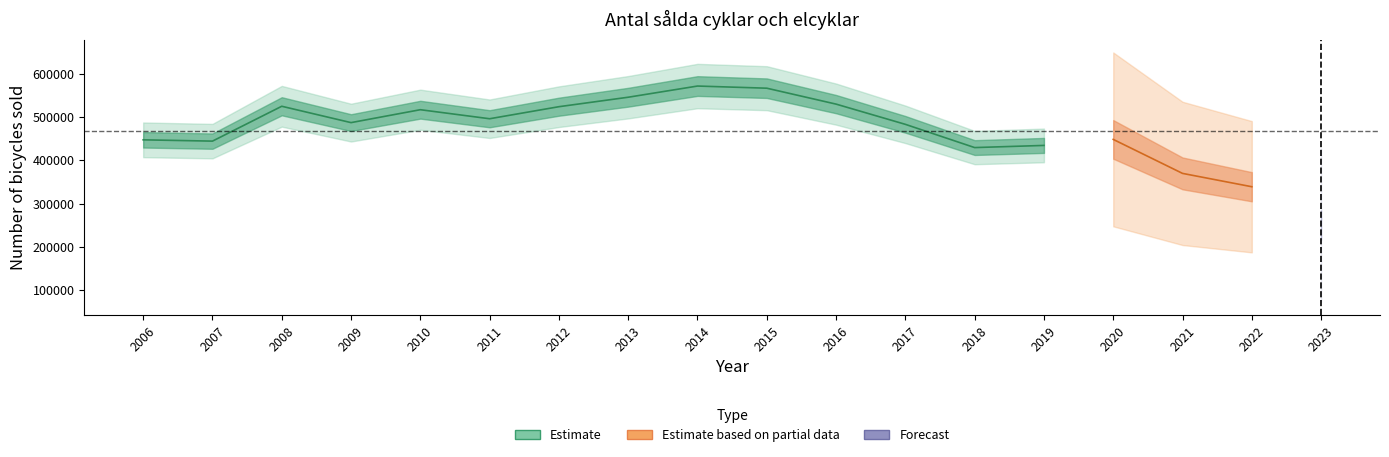

True or false: the data shows 435000 at 2019.

True